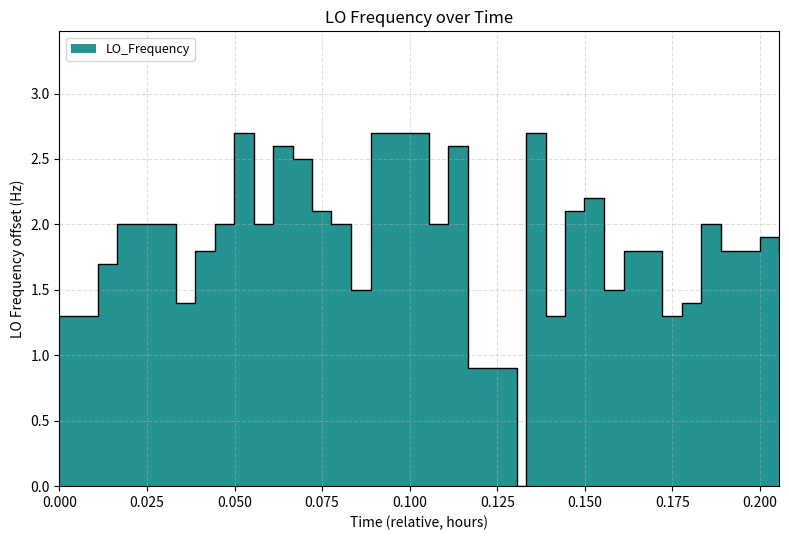

What is the value of the 14th point from the left?

2.1